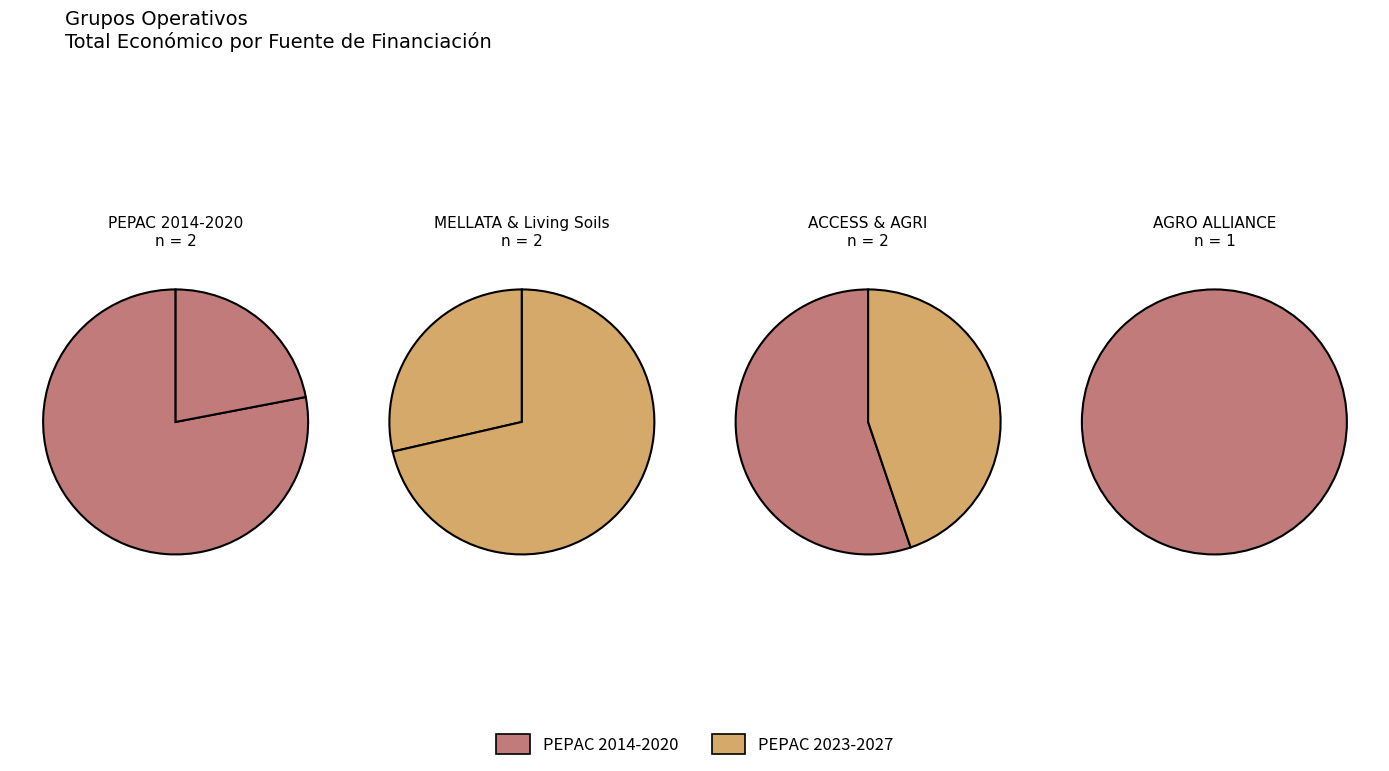

Count the number of slices in the pie.

7